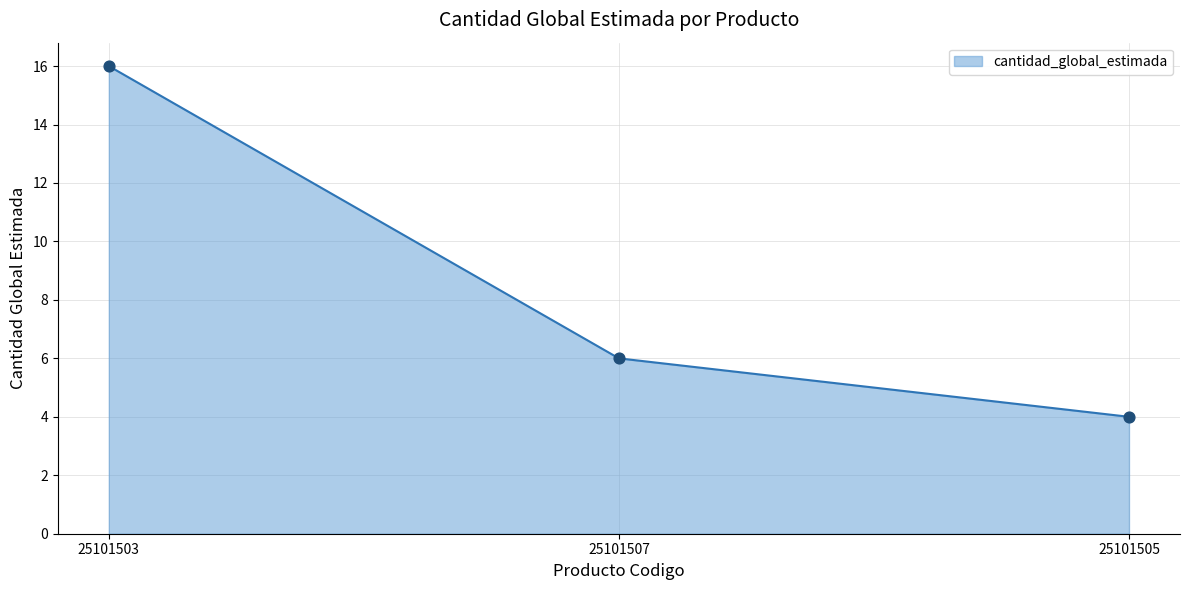

What is the change in value from 25101503 to 25101507?

-10